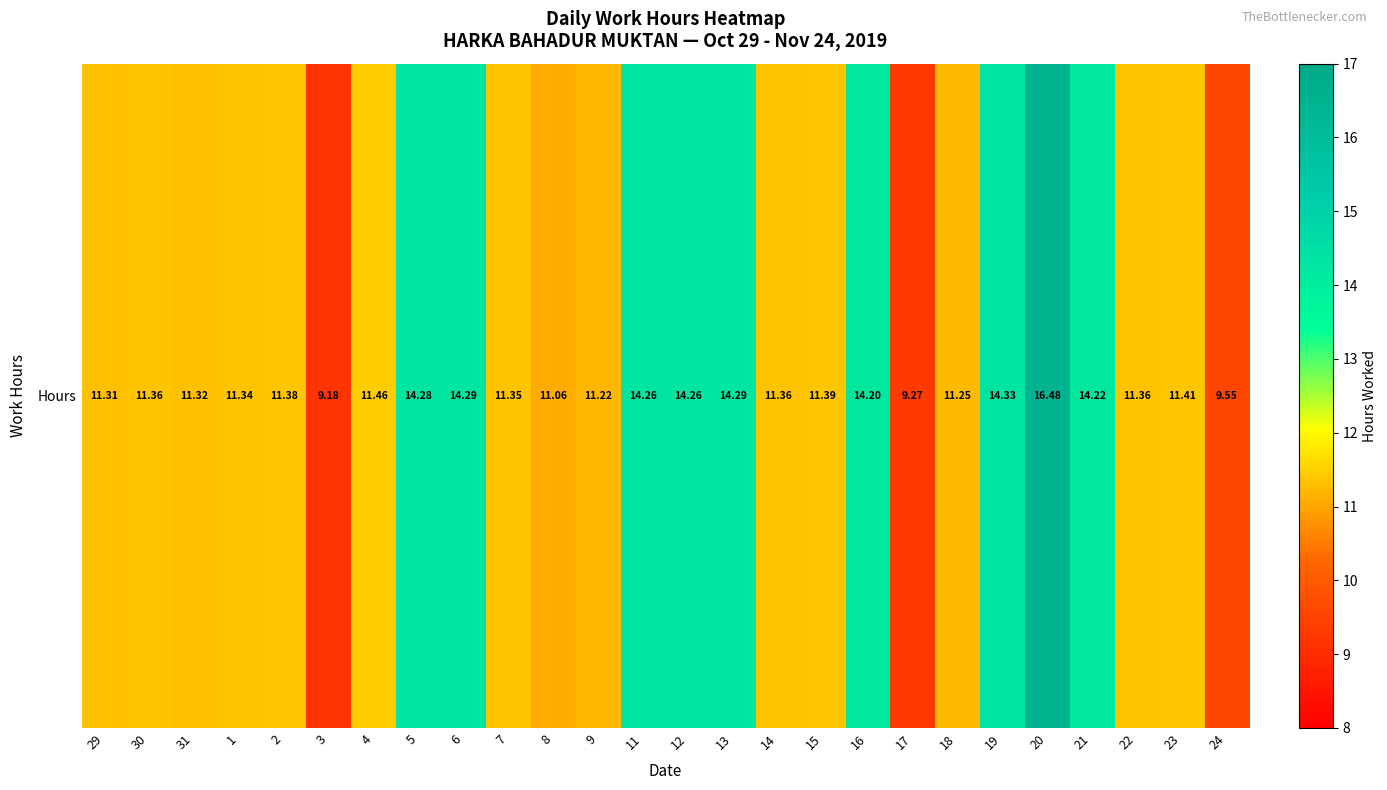

What is the difference between the second highest and minimum values?

5.2